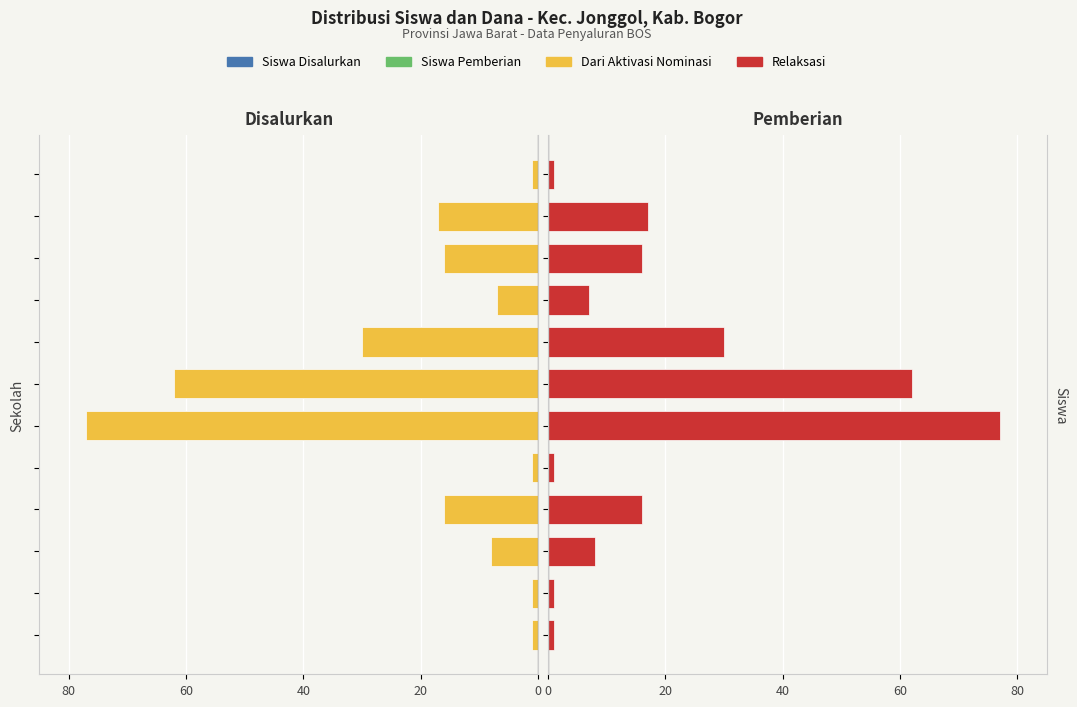

How many groups of bars are there?

12